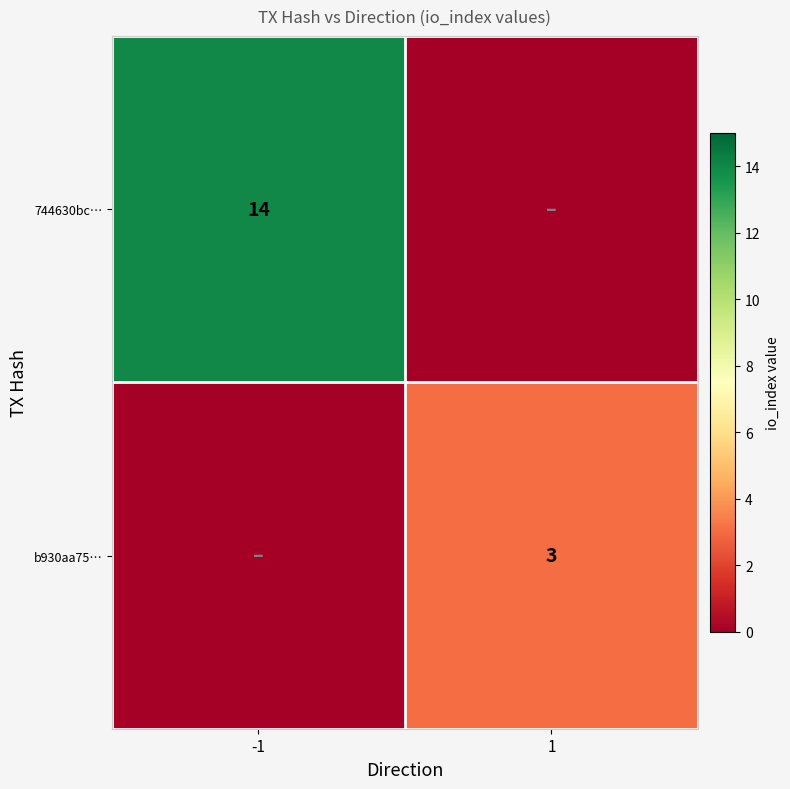

Is the value of 744630bc… at -1 greater than the value of b930aa75… at 1?

Yes